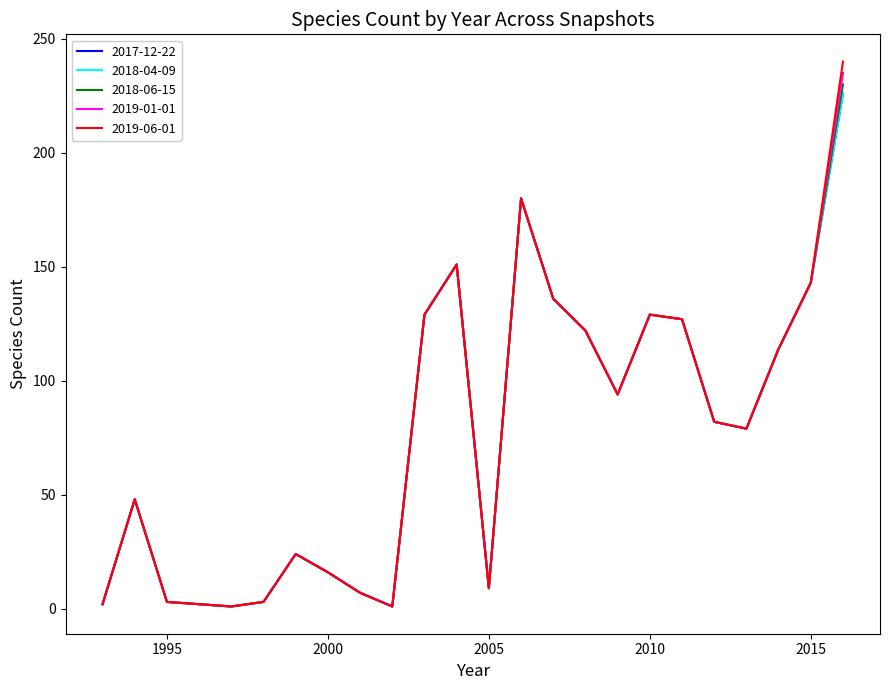

List the series in order of their peak value, lowest first.

2017-12-22, 2018-04-09, 2018-06-15, 2019-01-01, 2019-06-01